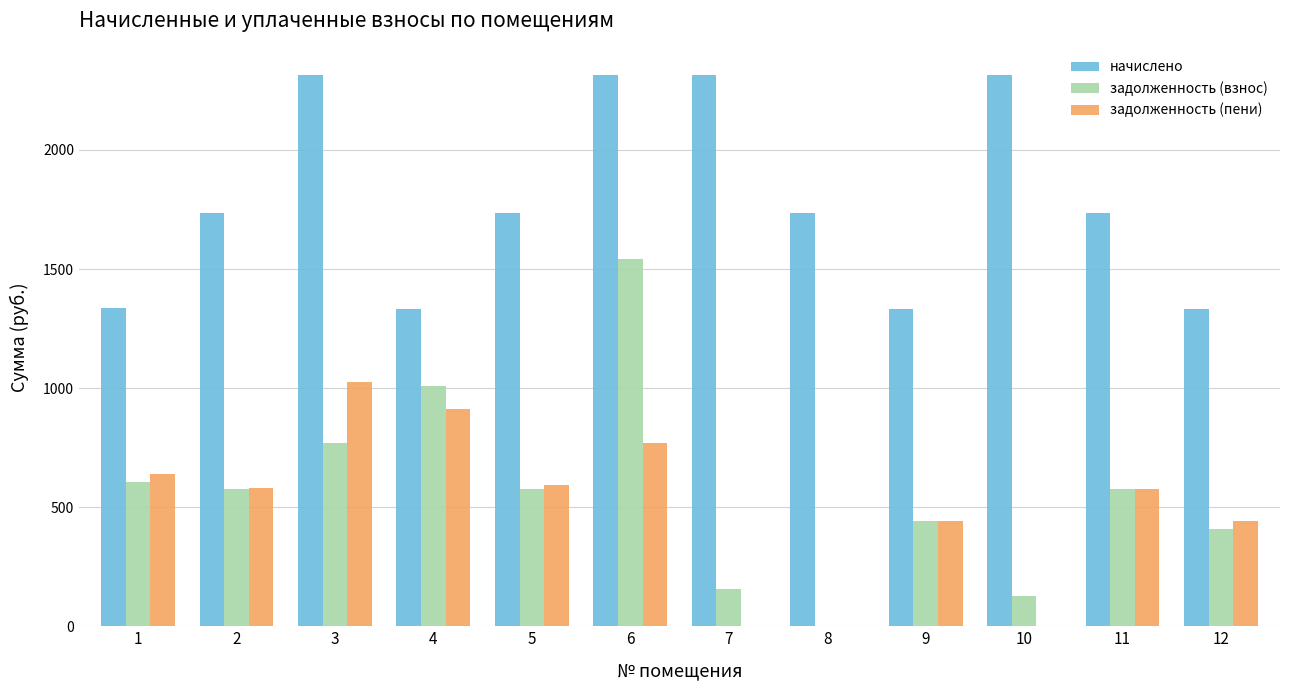

What is the average value of the начислено series?

1793.3